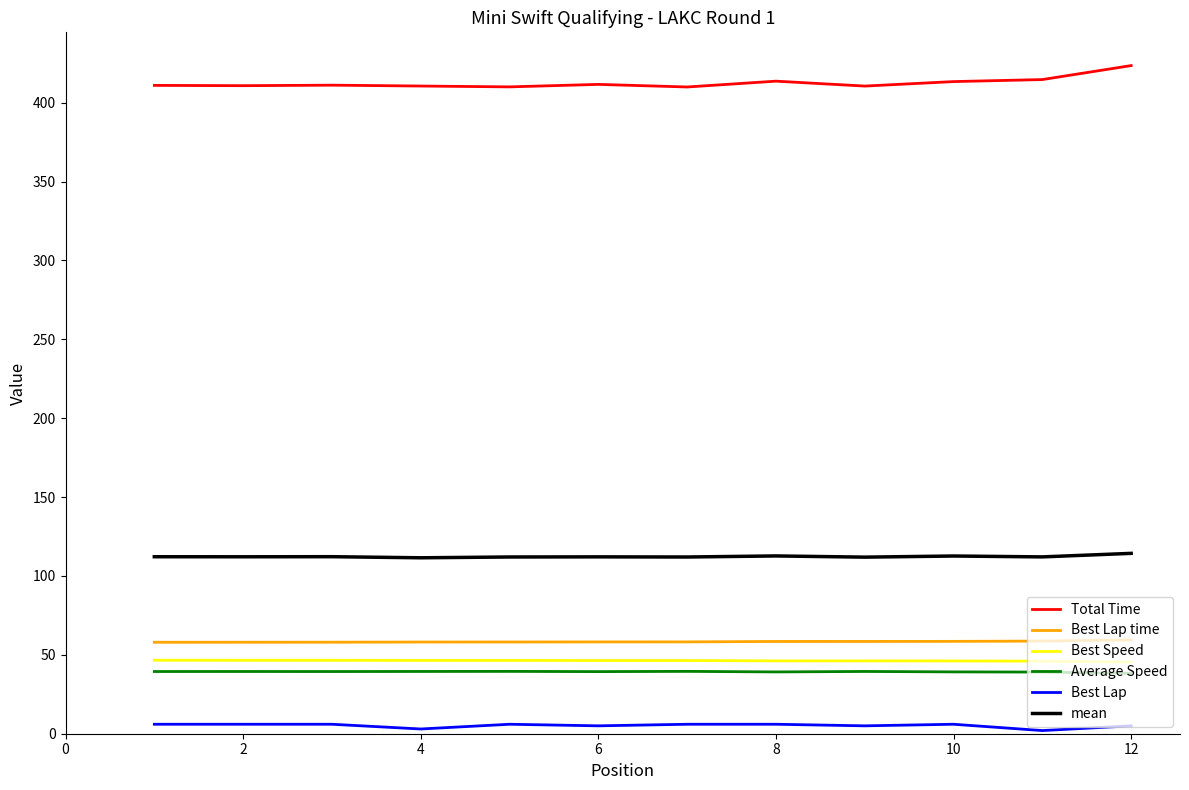

What is the greatest value displayed?

423.5